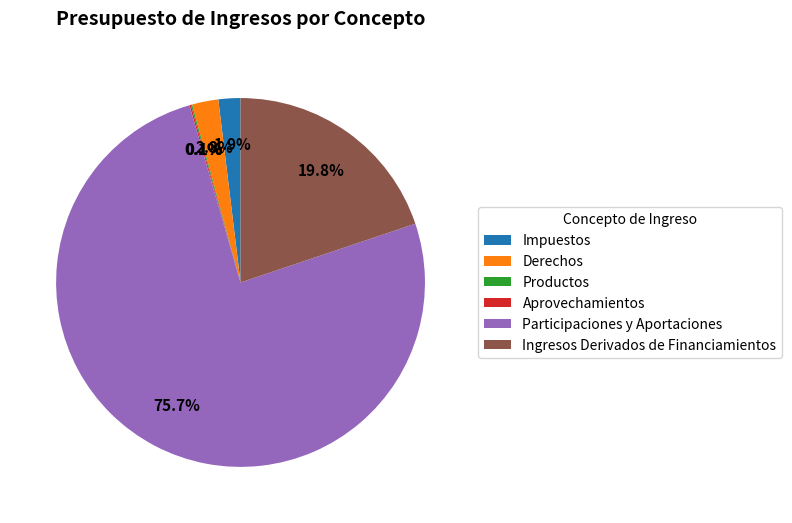

Which slice is the largest?

Participaciones y Aportaciones